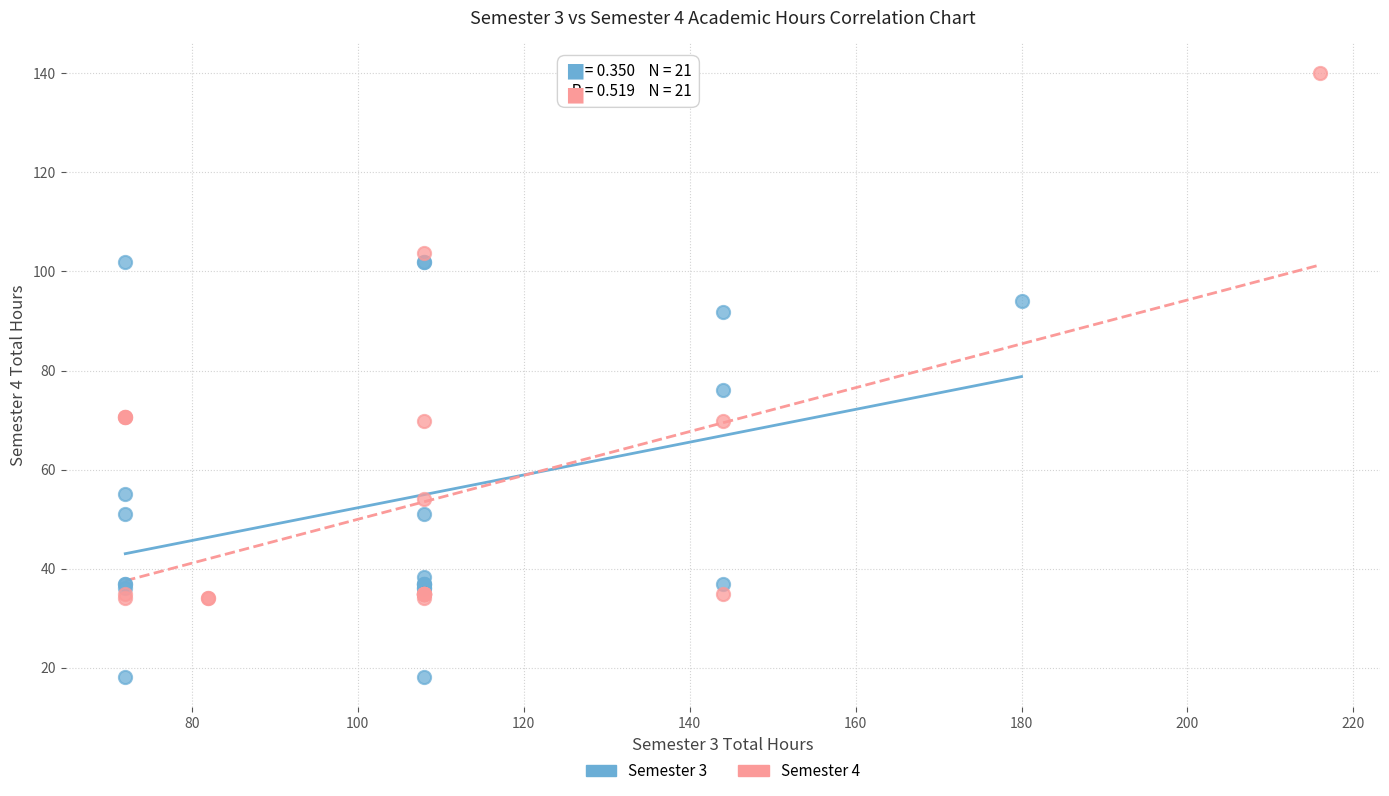

Which series has the largest Y range (max minus min)?

Semester 4